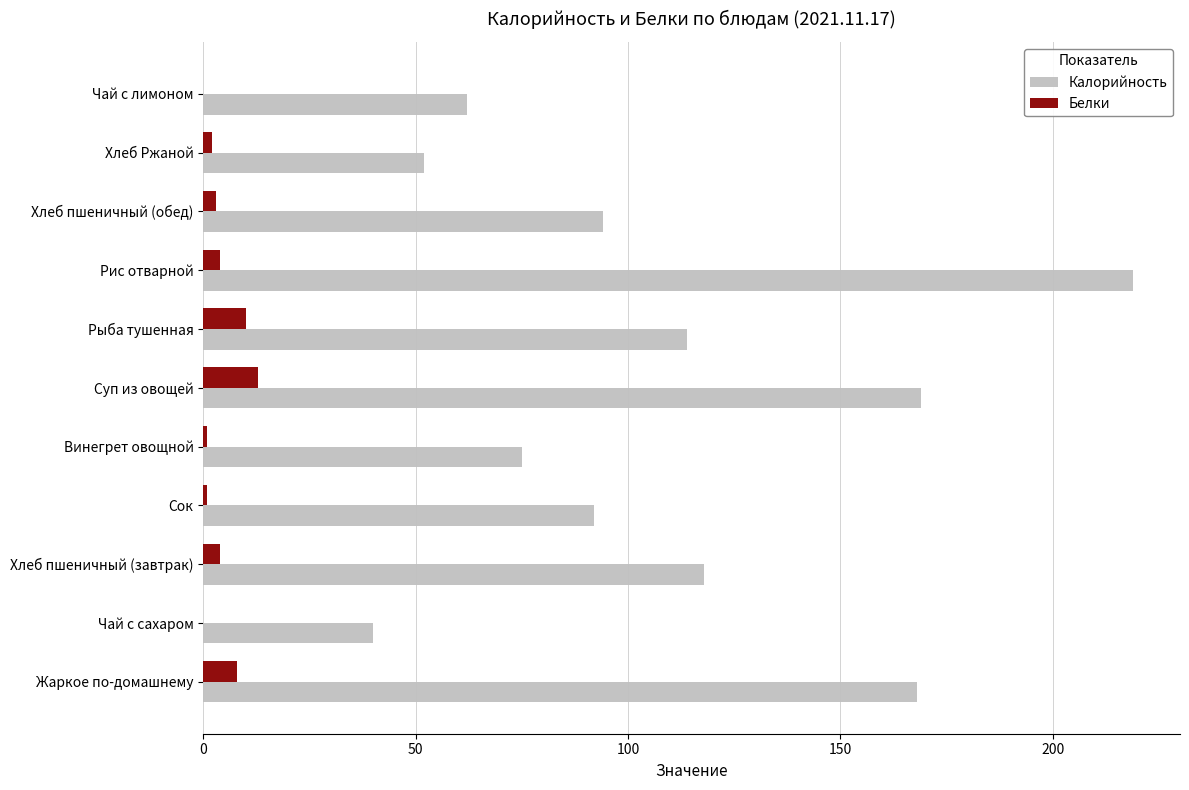

Count the number of categories in the chart.

11